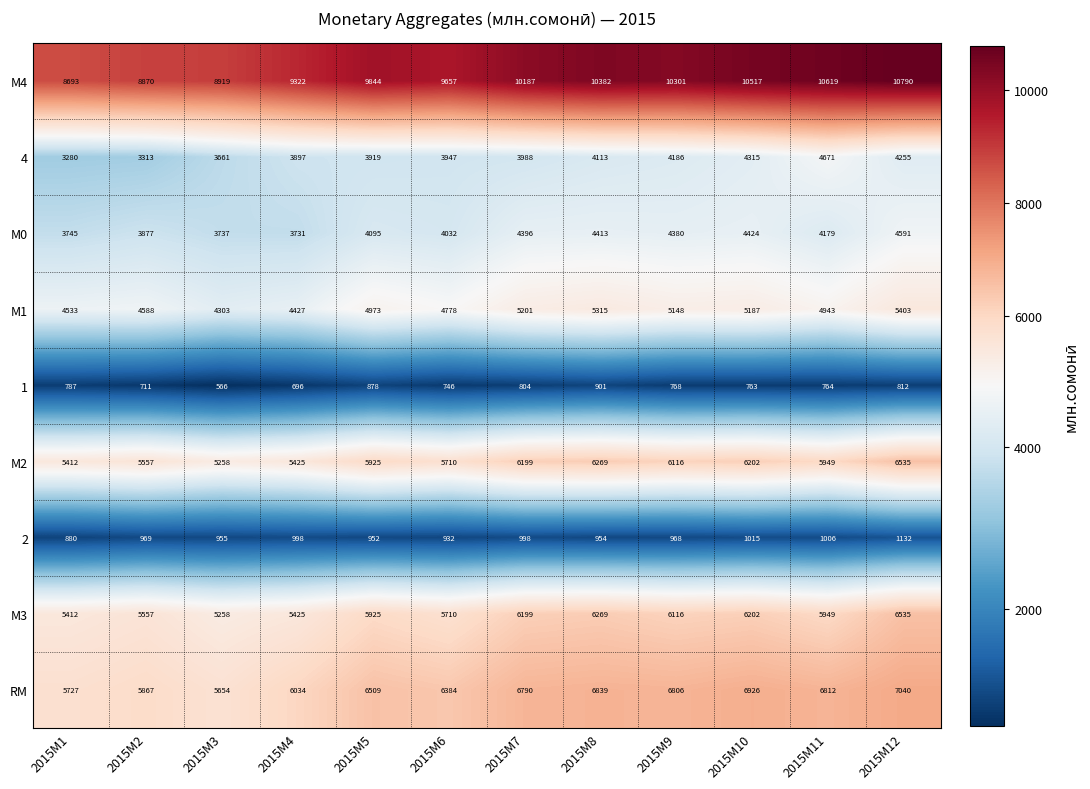

How many values in the 4 series are below 3988?

6